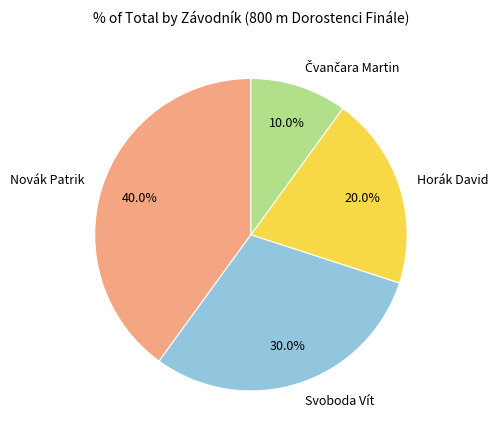

How much of the chart is everything except Horák David?

80.0%